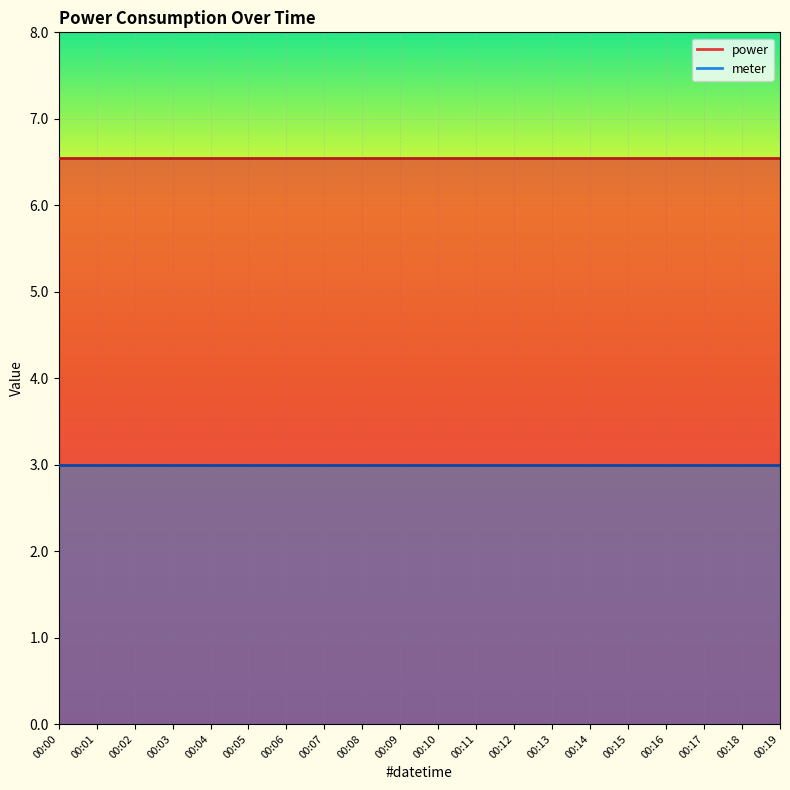

List the labels in order of power value, smallest first.

00:00, 00:01, 00:02, 00:03, 00:04, 00:05, 00:06, 00:07, 00:08, 00:09, 00:10, 00:11, 00:12, 00:13, 00:14, 00:15, 00:16, 00:17, 00:18, 00:19